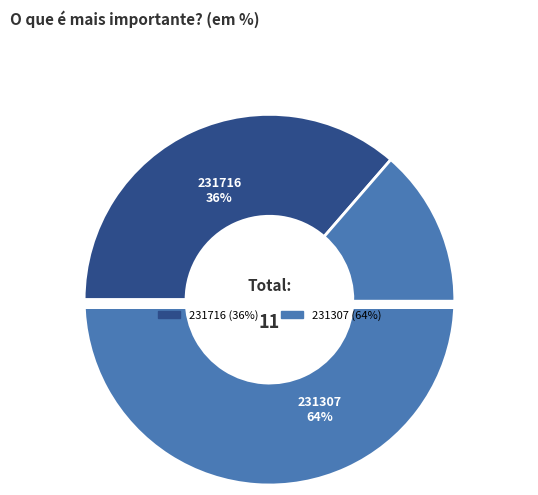

What is the smallest slice in the pie chart?

231716